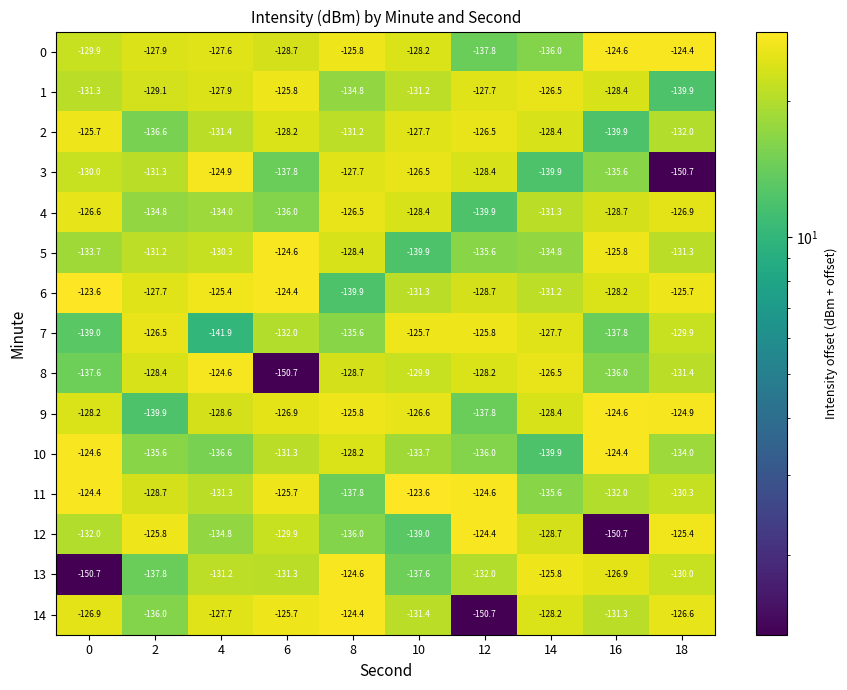

What is the approximate value of 8 at 16?

-136.0